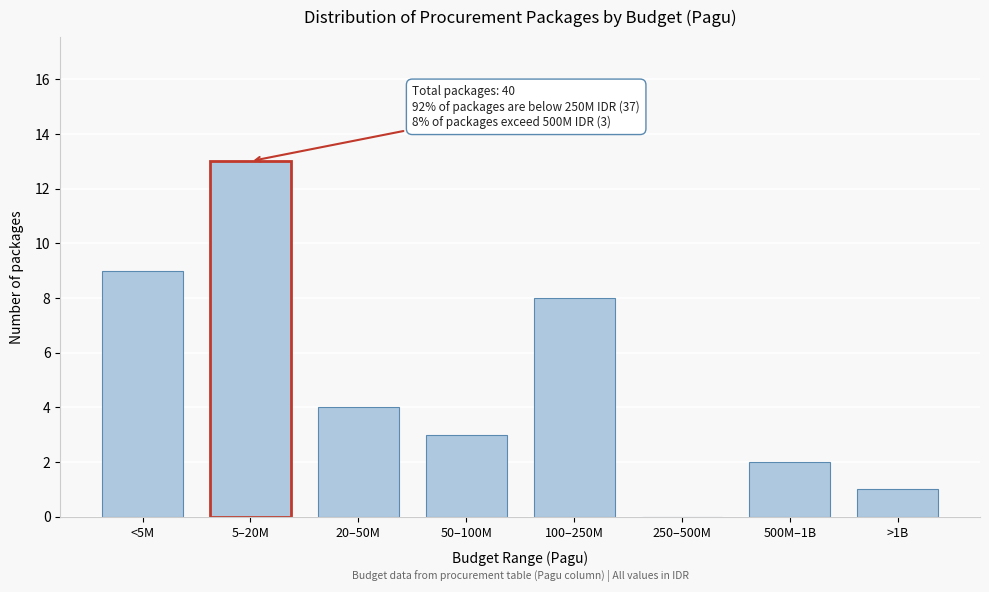

Reading left to right, transcribe all the data shown in this chart.

<5M=9	5–20M=13	20–50M=4	50–100M=3	100–250M=8	250–500M=0	500M–1B=2	>1B=1